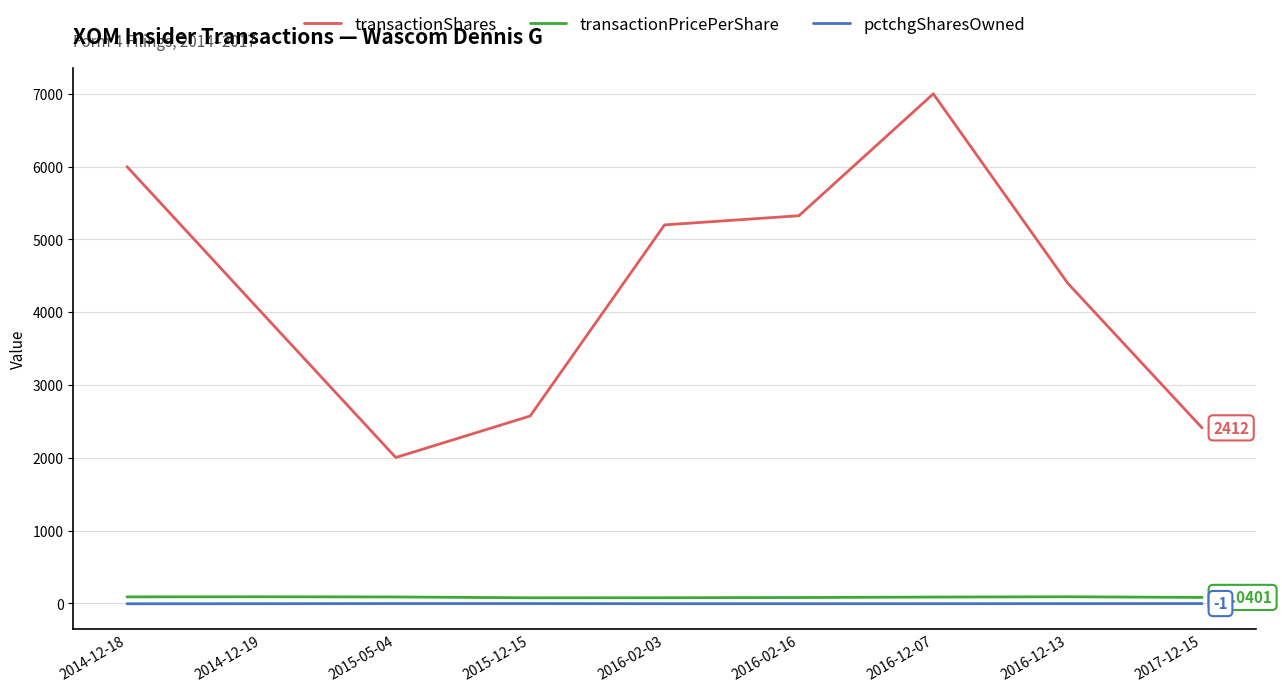

Where is transactionShares nearest to the value 4502?

2016-12-13